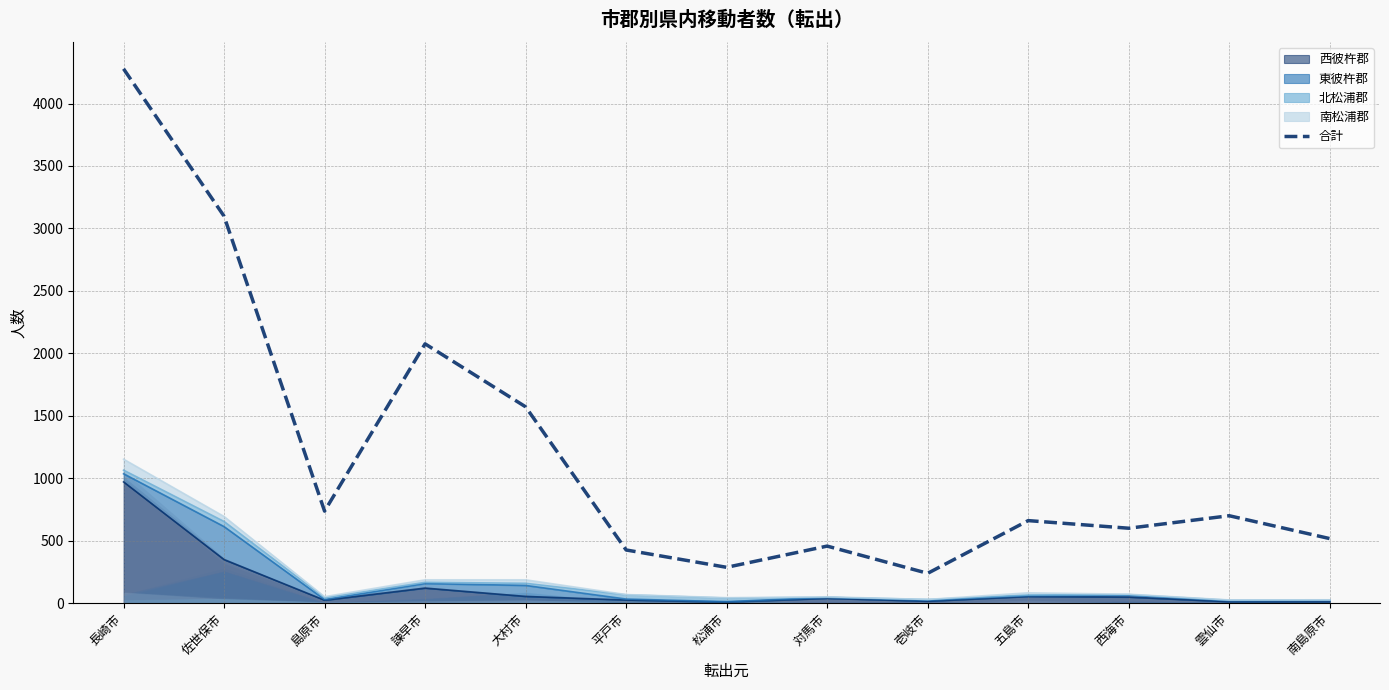

Where is the data nearest to the value 2258?

諫早市